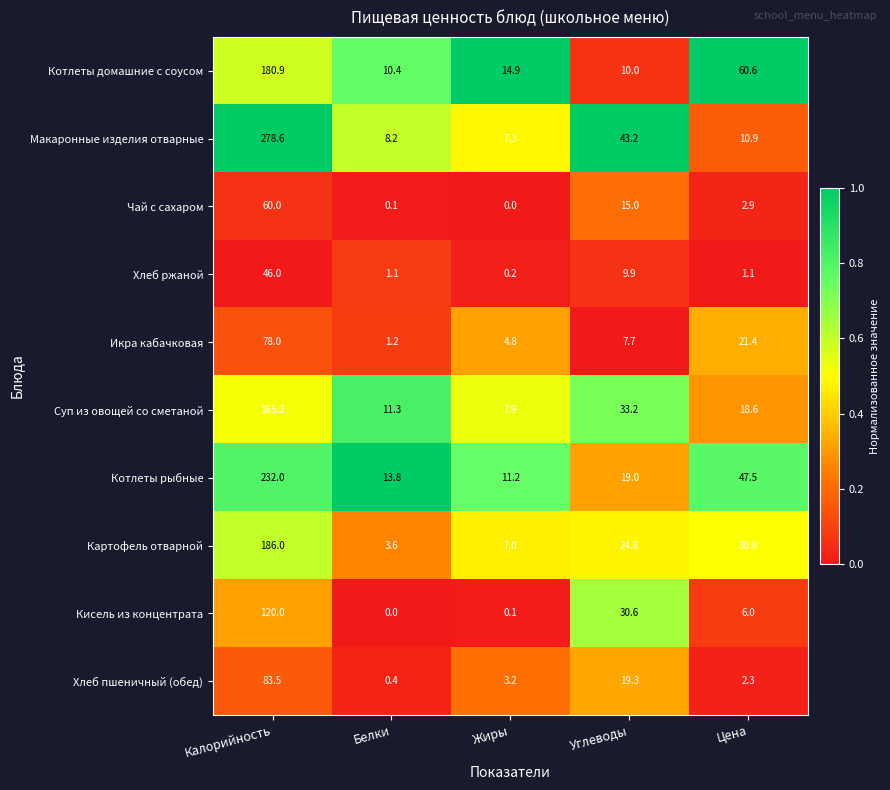

Is it true that Макаронные изделия отварные equals 10.9 at Цена?

True